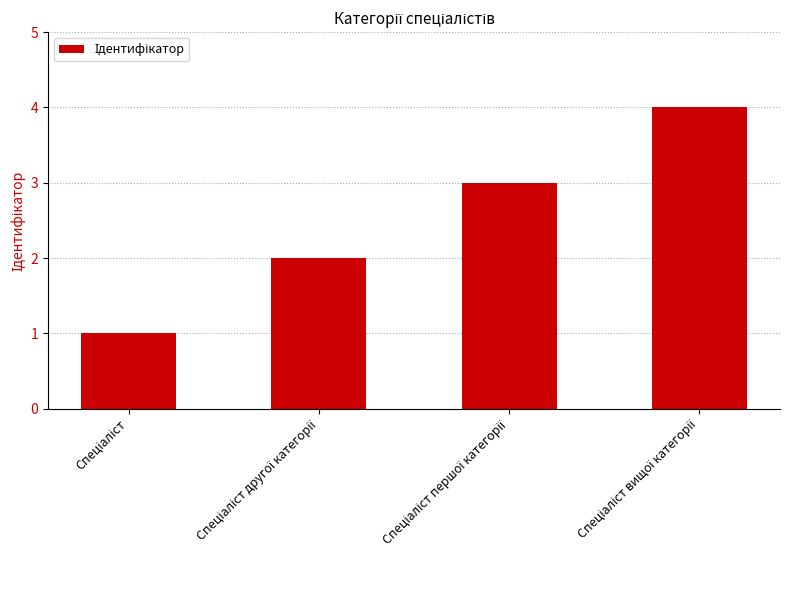

What is the difference between the maximum and minimum values?

3